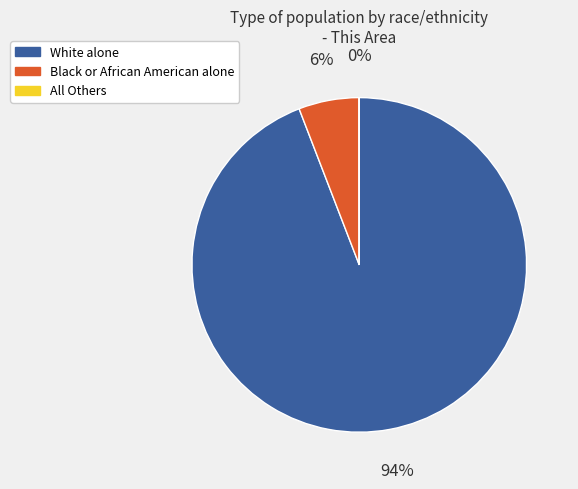

Which slice is the largest?

White alone